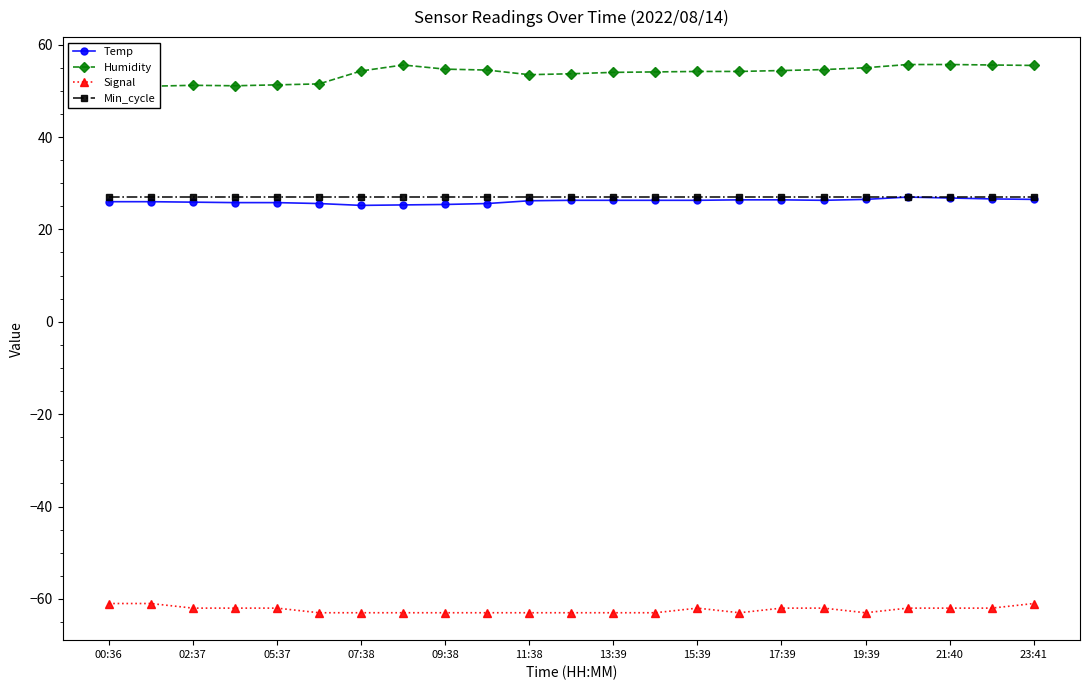

Where does the Signal series first go above -62?

00:36